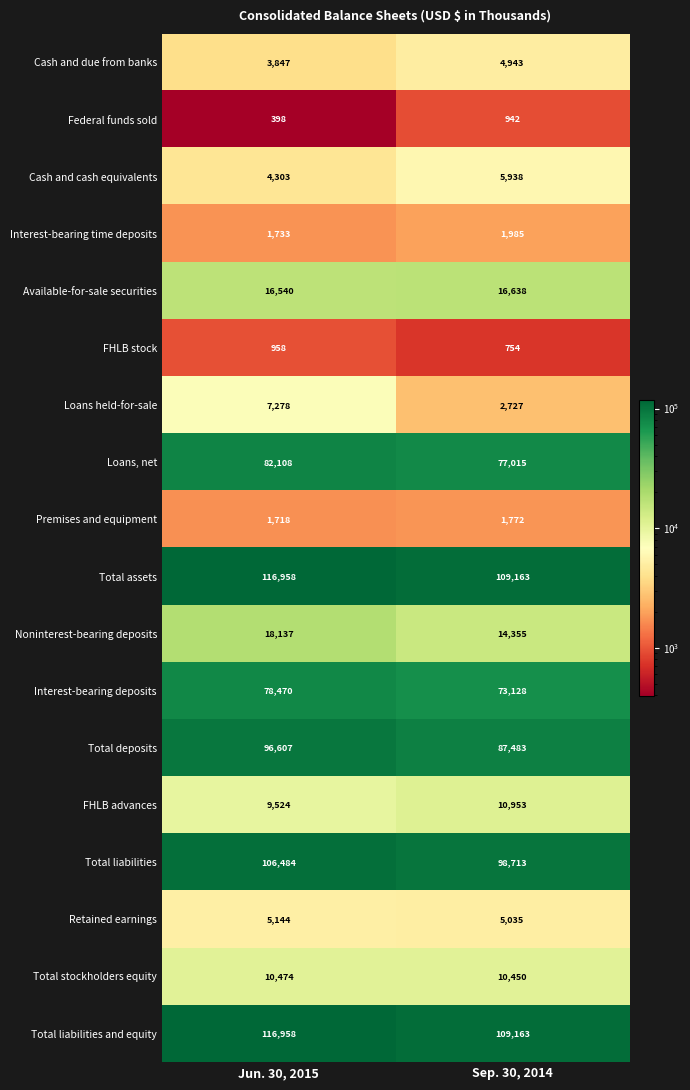

What is the difference between the FHLB advances values at Jun. 30, 2015 and Sep. 30, 2014?

1429